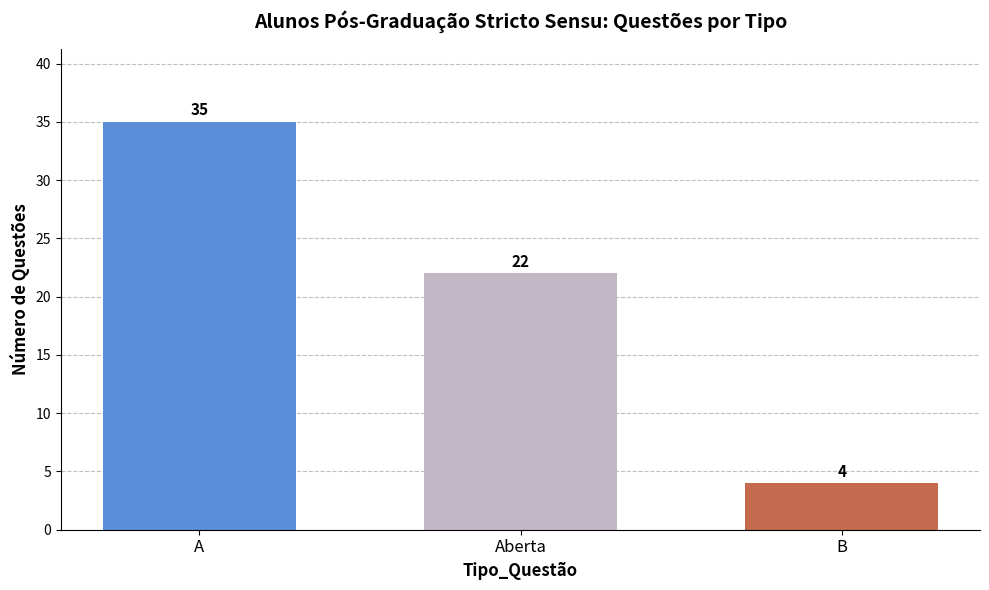

How many data points does each series have?

3